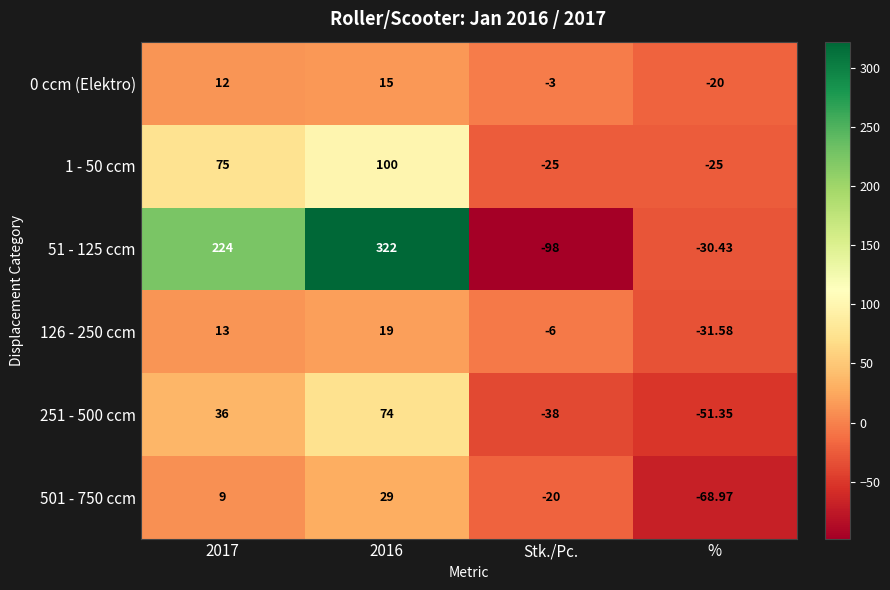

At which category does the chart reach its minimum across all series?

Stk./Pc.